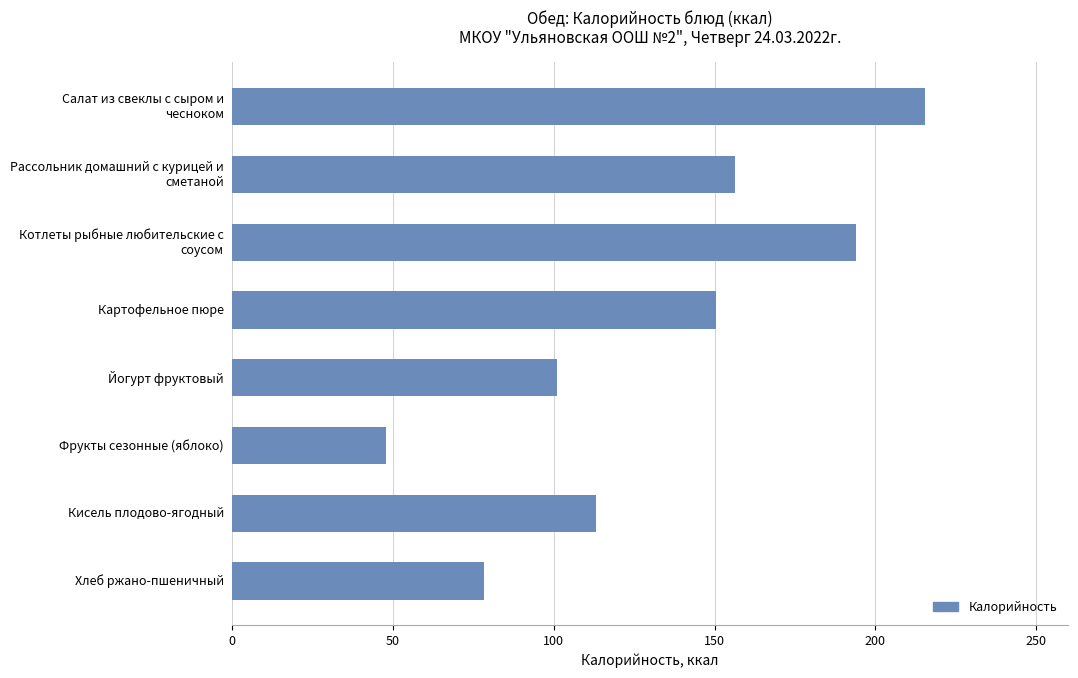

What is the difference between the maximum and minimum values?

167.7